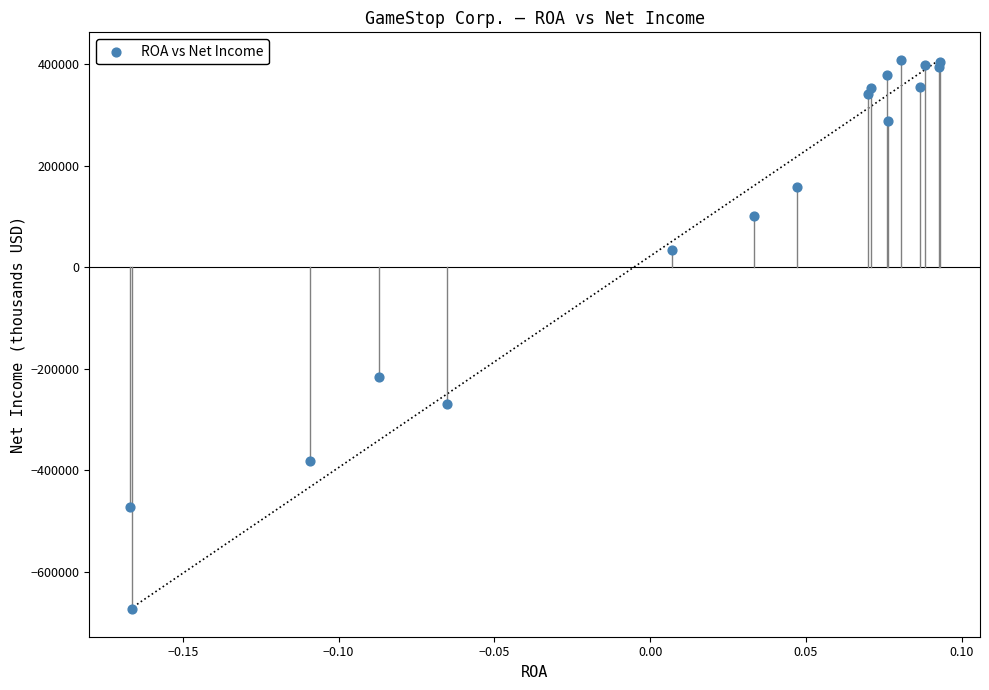

What Y value in the scatter plot is closest to -132500?

-215300